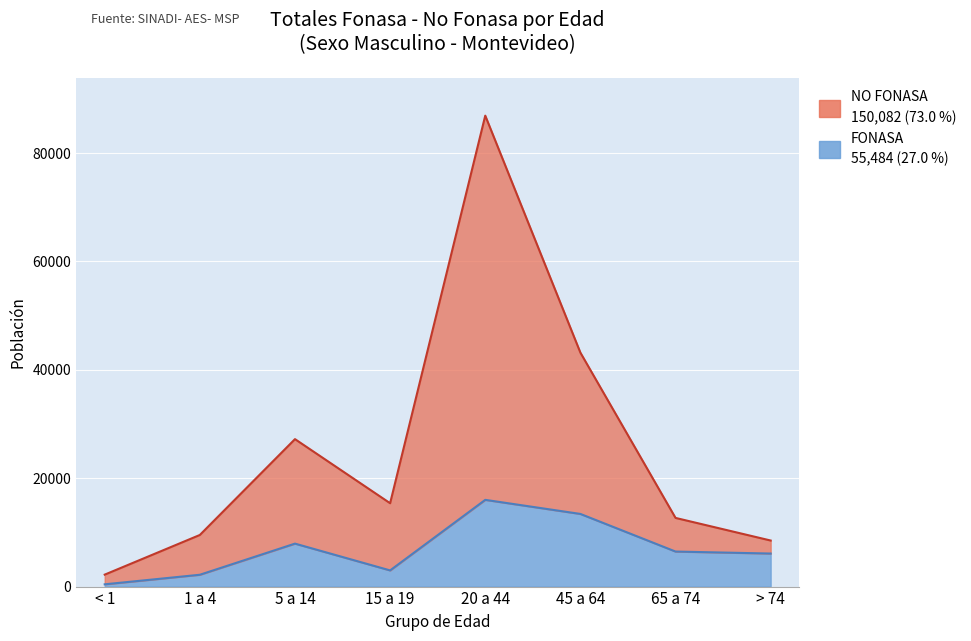

What is the difference between the second highest and minimum values in the FONASA series?

12987